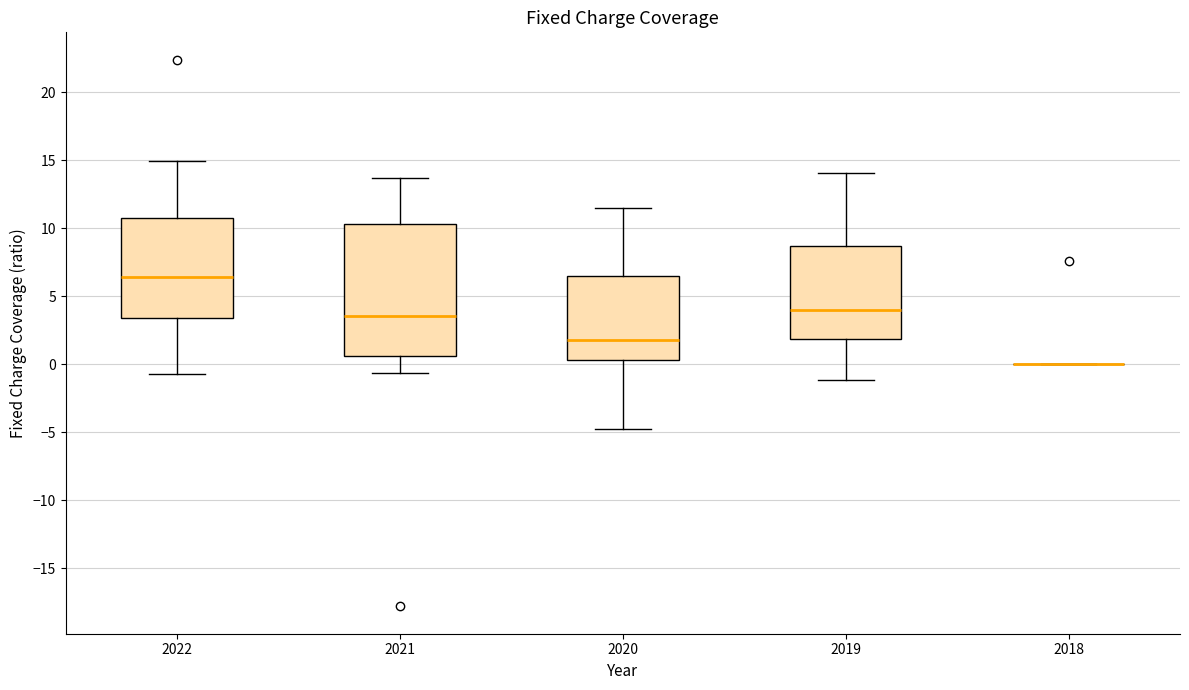

Reading left to right, transcribe this box plot: for each box, give where its median line is, the range the box spans, and where its two whiskers end, as read against the y-axis. The values are not printed on the chart, so give them approximately, as read against the axis.

2022: median 6.5, box 3.5 to 11.0, whiskers -0.5 to 15.0
2021: median 3.5, box 0.5 to 10.5, whiskers -0.5 to 13.5
2020: median 2.0, box 0.5 to 6.5, whiskers -4.5 to 11.5
2019: median 4.0, box 2.0 to 8.5, whiskers -1.0 to 14.0
2018: box collapsed to a line at 0.0, whiskers 0.0 to 0.0